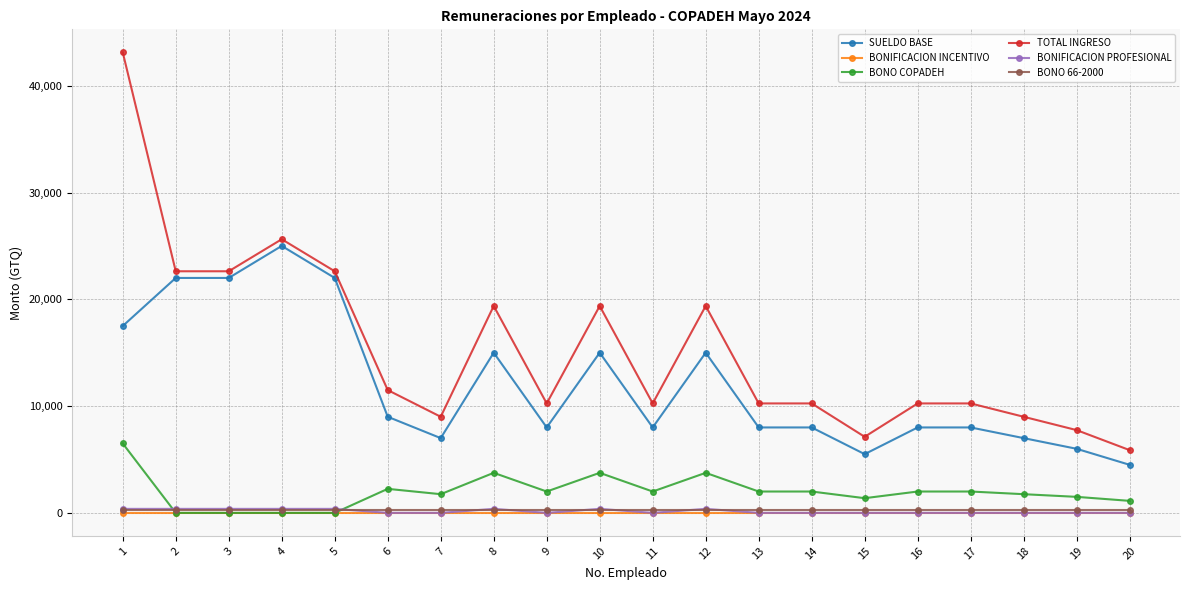

What is the difference between the TOTAL INGRESO values at 1 and 11?

32875